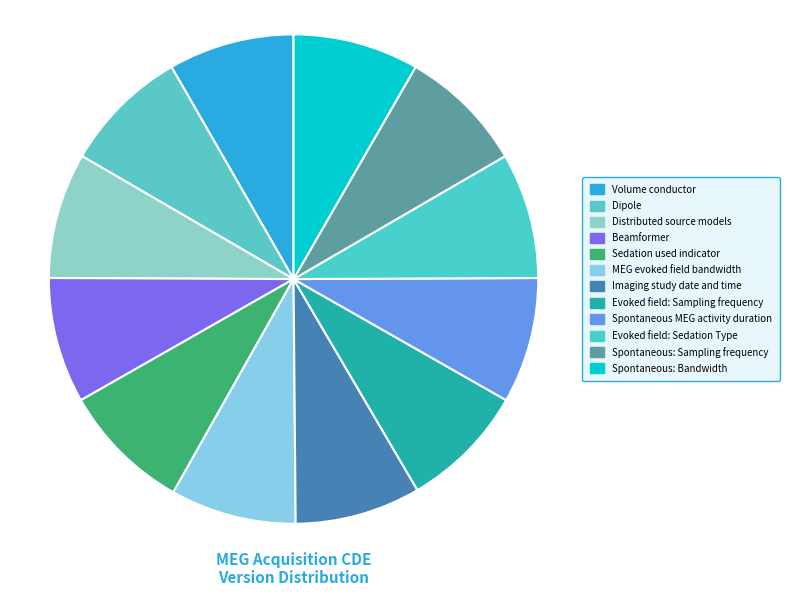

Which has a higher value, Spontaneous: Bandwidth or Spontaneous MEG activity duration?

Spontaneous: Bandwidth